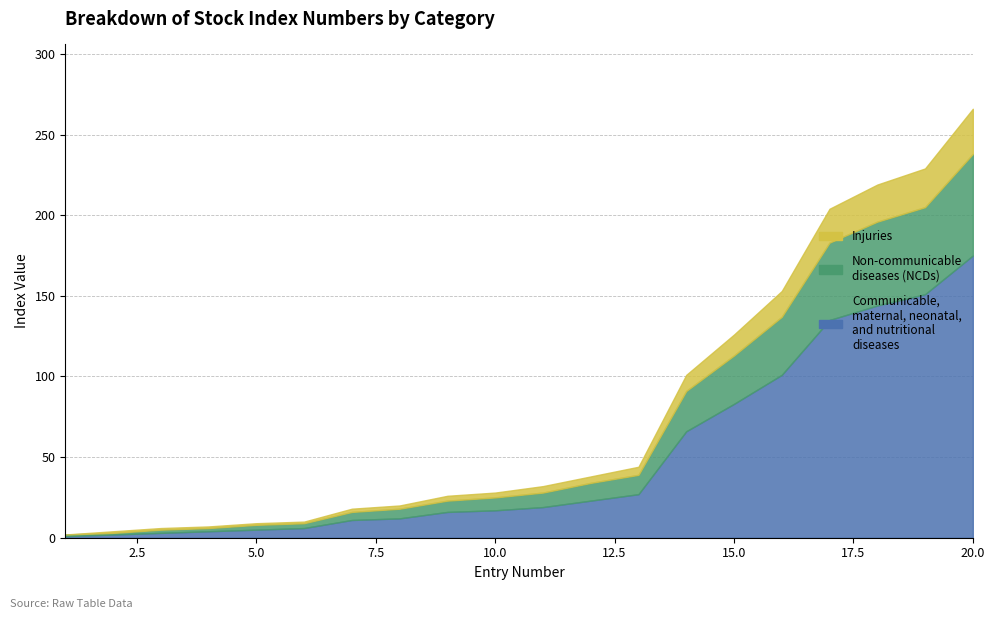

What is the difference between the second highest and minimum values in the Communicable, maternal, neonatal, and nutritional diseases series?

150